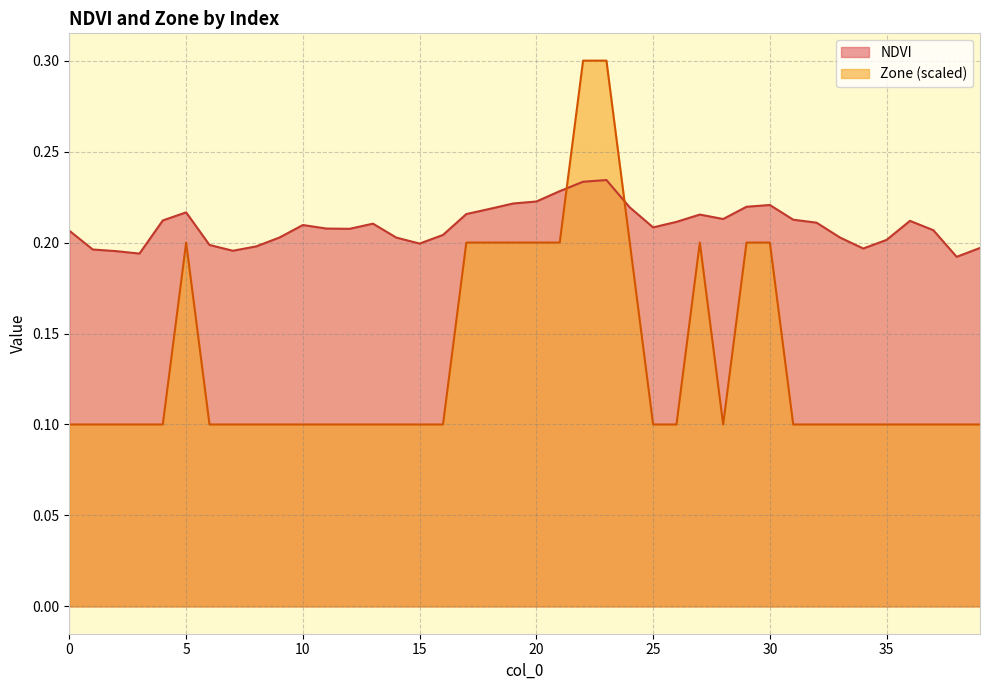

Reading right to left, list all the values displayed in this chart.

NDVI: 0.2	0.2	0.2	0.2	0.2	0.2	0.2	0.2	0.2	0.2	0.2	0.2	0.2	0.2	0.2	0.2	0.2	0.2	0.2	0.2	0.2	0.2	0.2	0.2	0.2	0.2	0.2	0.2	0.2	0.2	0.2	0.2	0.2	0.2	0.2	0.2	0.2	0.2	0.2	0.2
Zone: 0.1	0.1	0.1	0.1	0.1	0.1	0.1	0.1	0.1	0.2	0.2	0.1	0.2	0.1	0.1	0.2	0.3	0.3	0.2	0.2	0.2	0.2	0.2	0.1	0.1	0.1	0.1	0.1	0.1	0.1	0.1	0.1	0.1	0.1	0.2	0.1	0.1	0.1	0.1	0.1